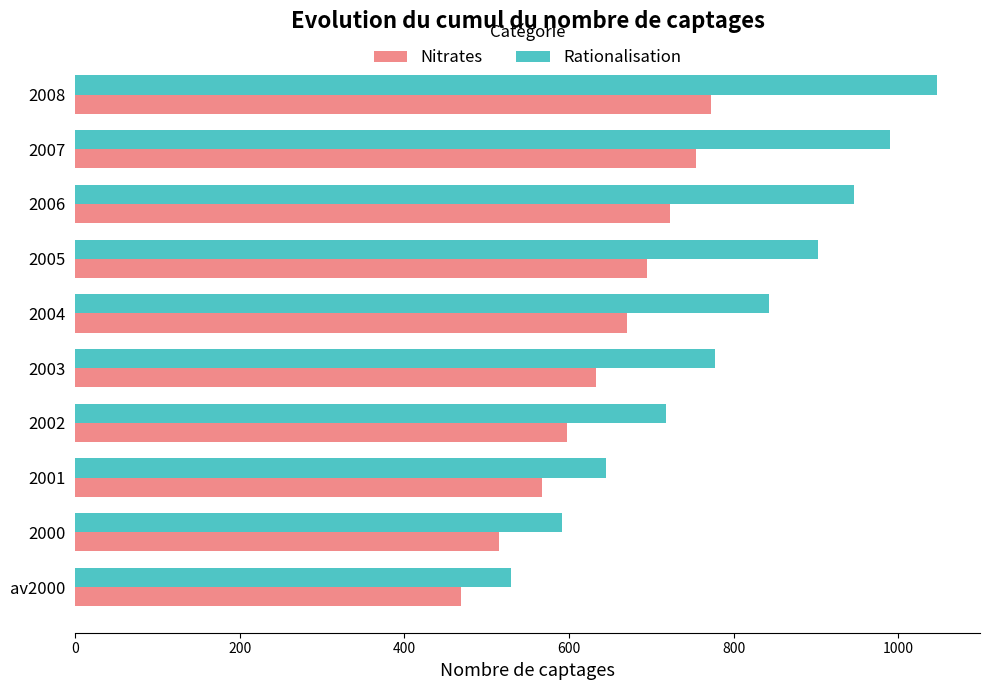

The Rationalisation series shows 946 at 2006. True or false?

True